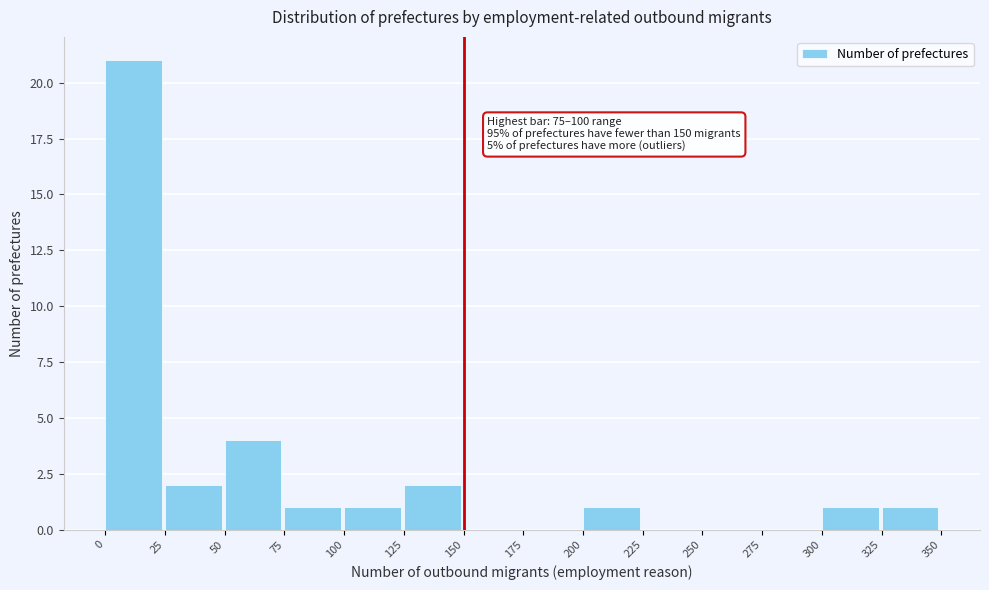

Which range on the x-axis has the tallest bar?

0 to 25